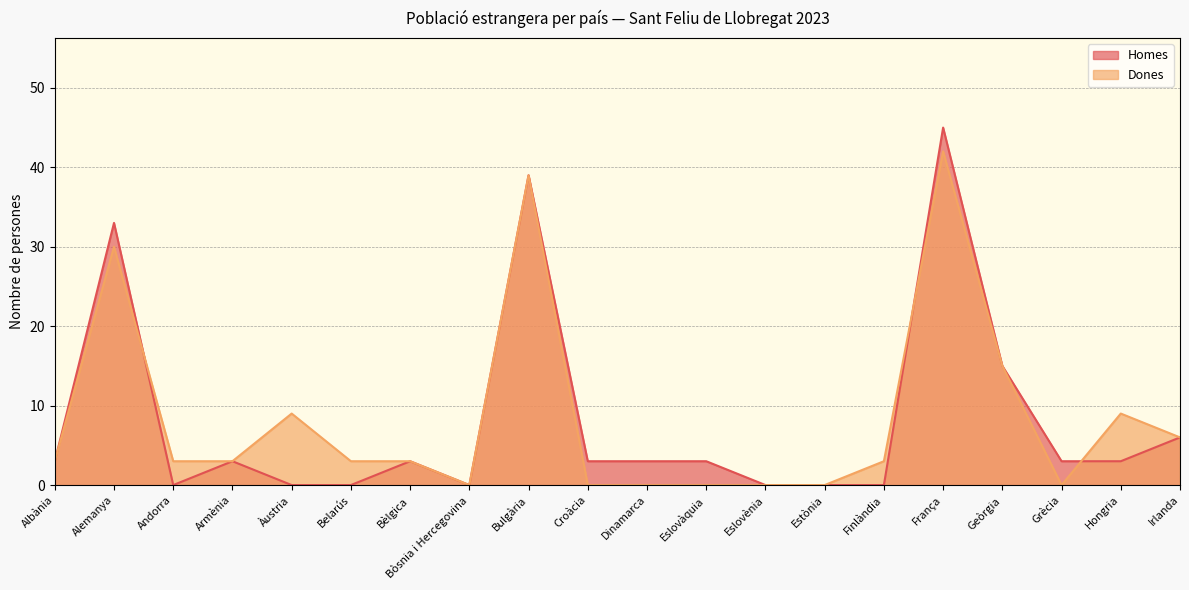

How many data points in Dones are less than 3?

7